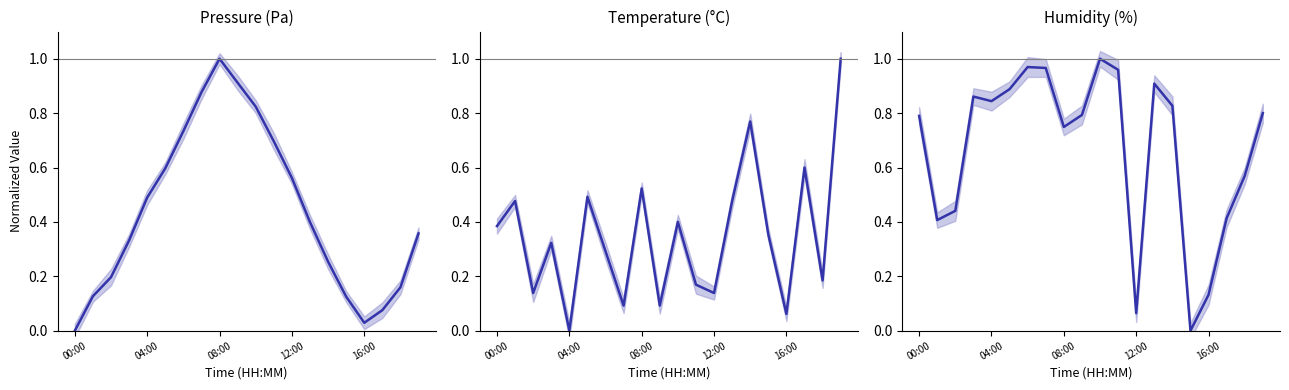

Between 10 and 13, which series saw the biggest shift?

pressure